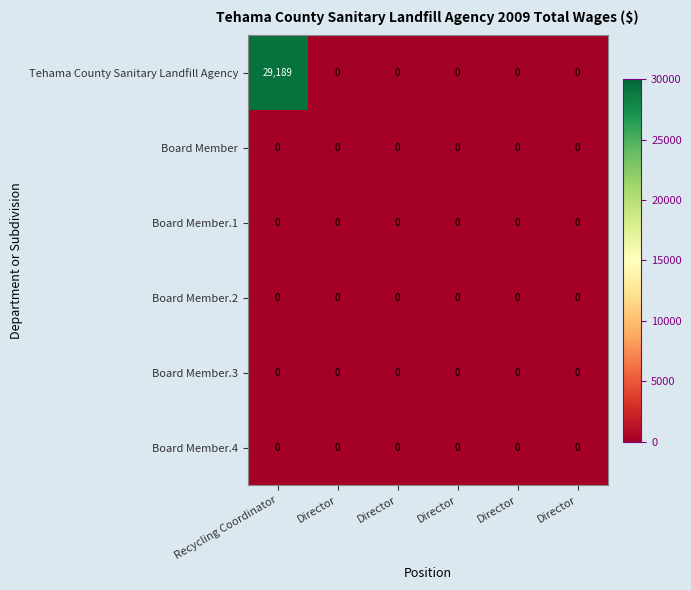

How many categories are shown in the chart?

6